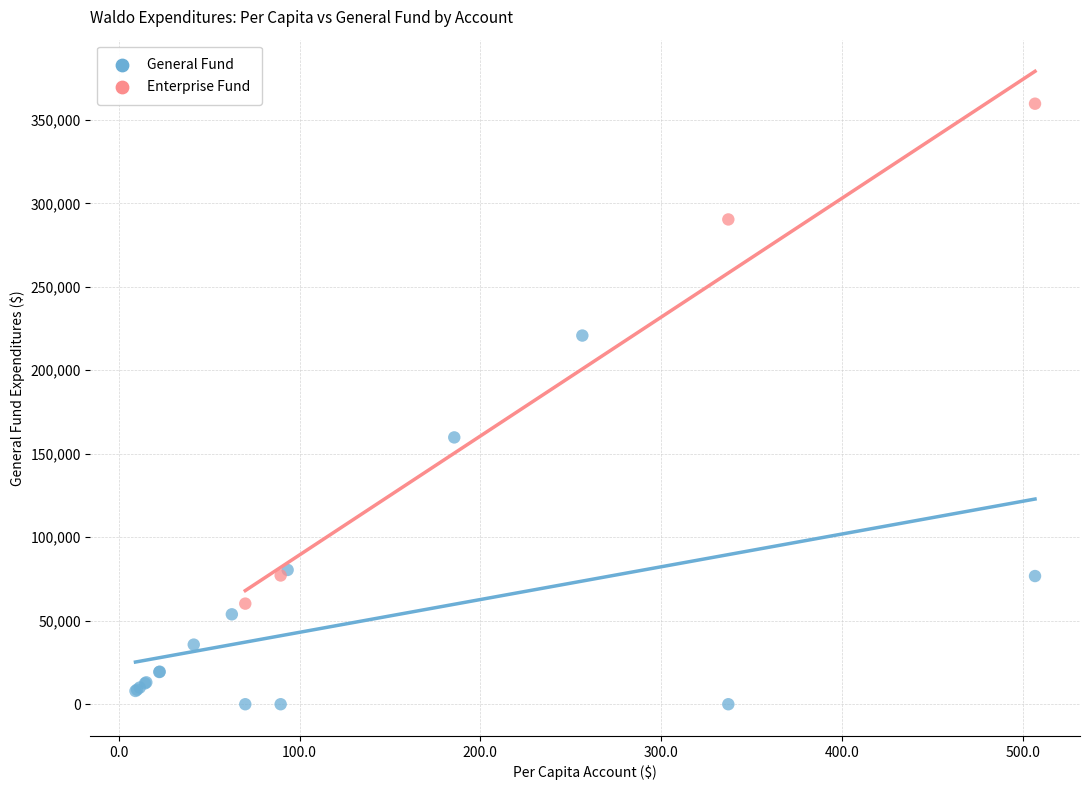

Which series has the largest Y range (max minus min)?

Enterprise Fund